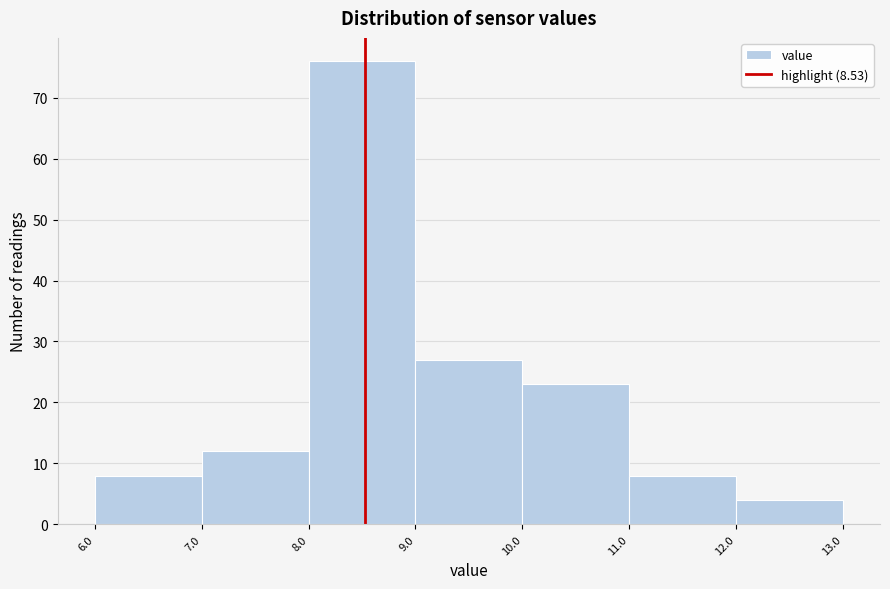

How tall is the bar that spans 6.0 to 7.0 on the x-axis? The values are not printed on the chart, so give them approximately, as read against the axis.

8